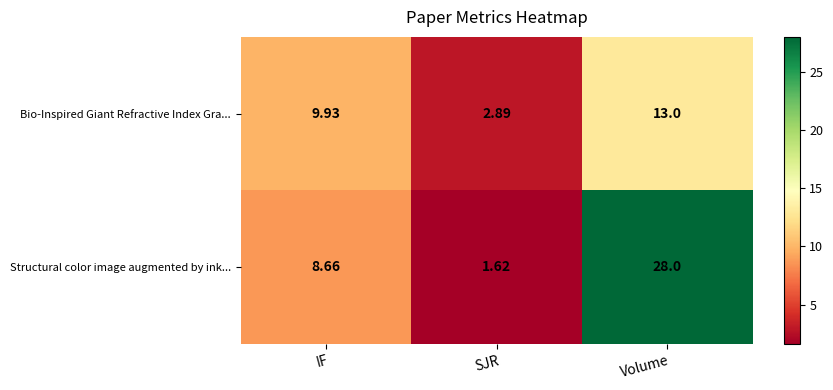

Rank the categories by Bio-Inspired Giant Refractive Index Gra... value from highest to lowest.

Volume, IF, SJR